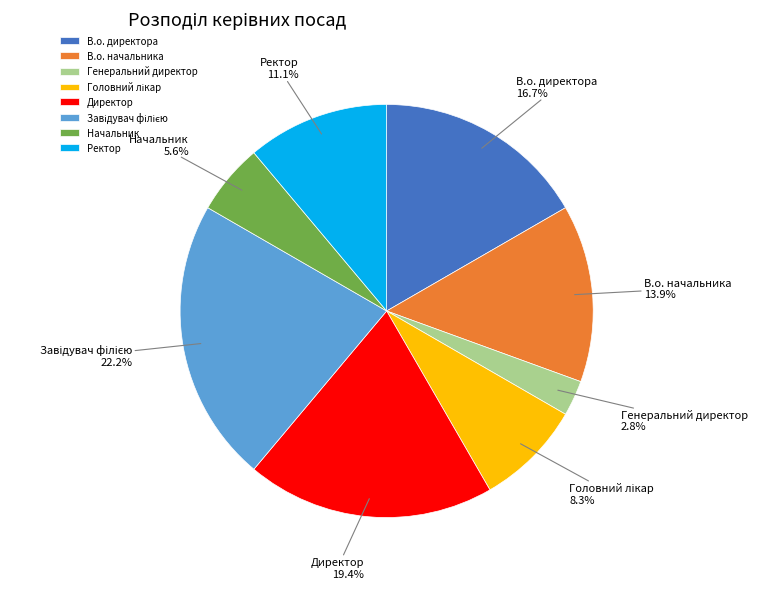

Which has a higher value, Директор or Ректор?

Директор